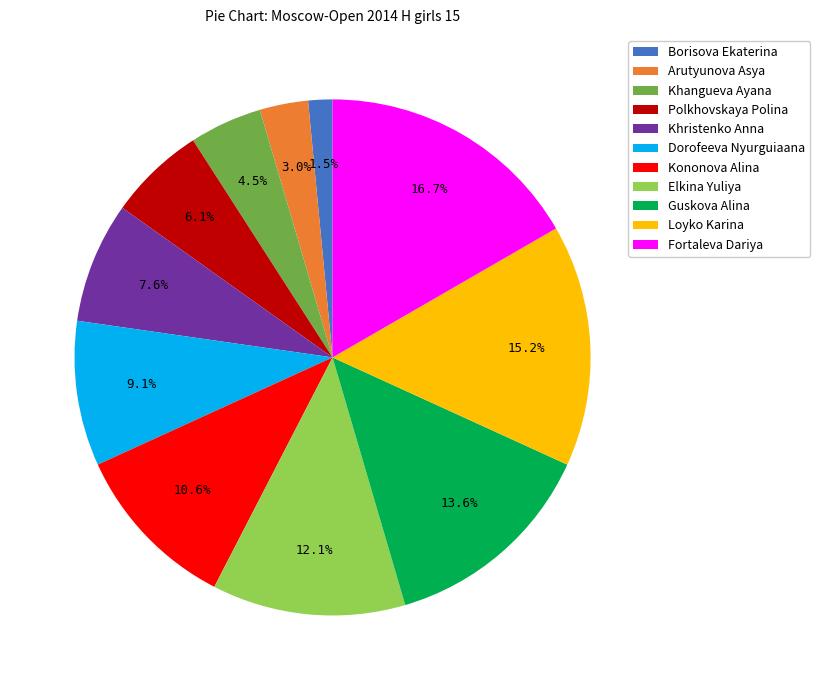

To the nearest percent, what is the difference between the Polkhovskaya Polina and Fortaleva Dariya slice percentages?

11%